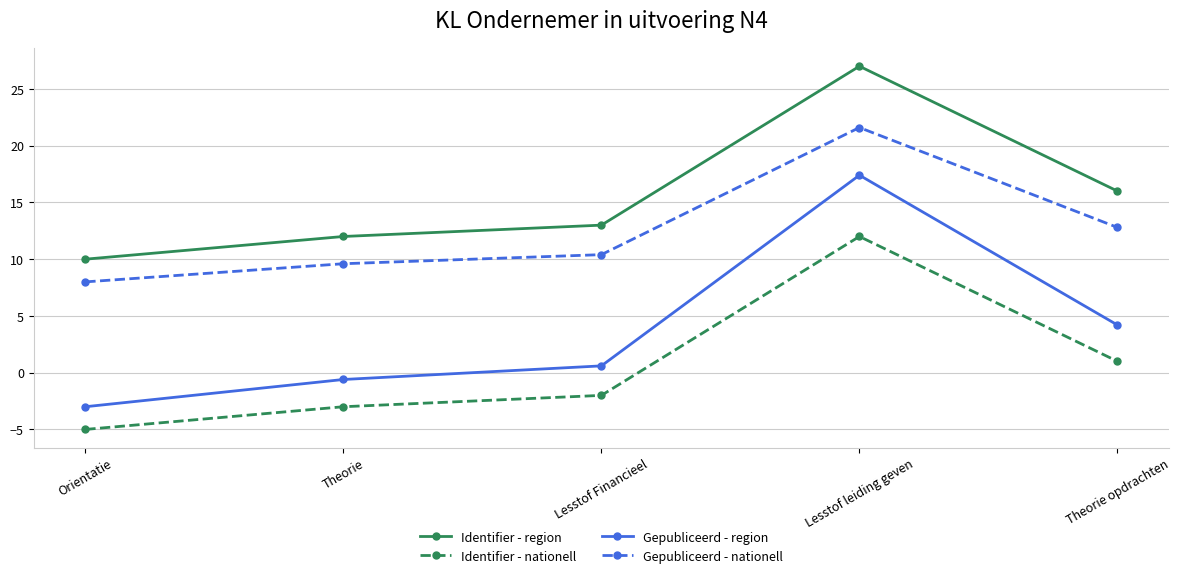

What is the value of the Identifier - nationell point at the 1st from the left?

-5.0